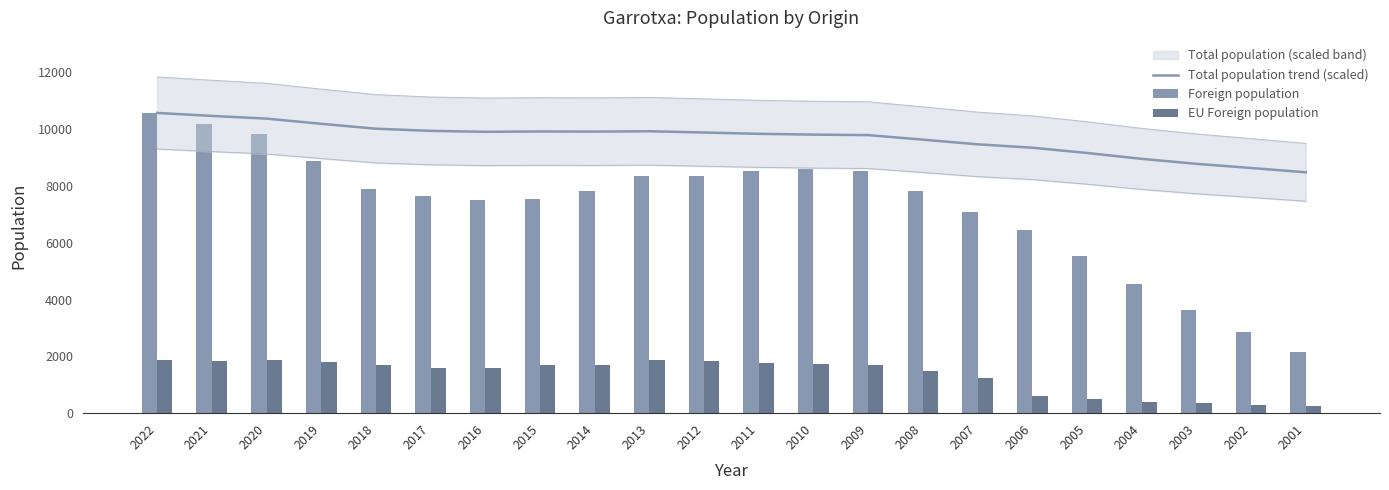

At which category does the chart reach its peak across all series?

2022